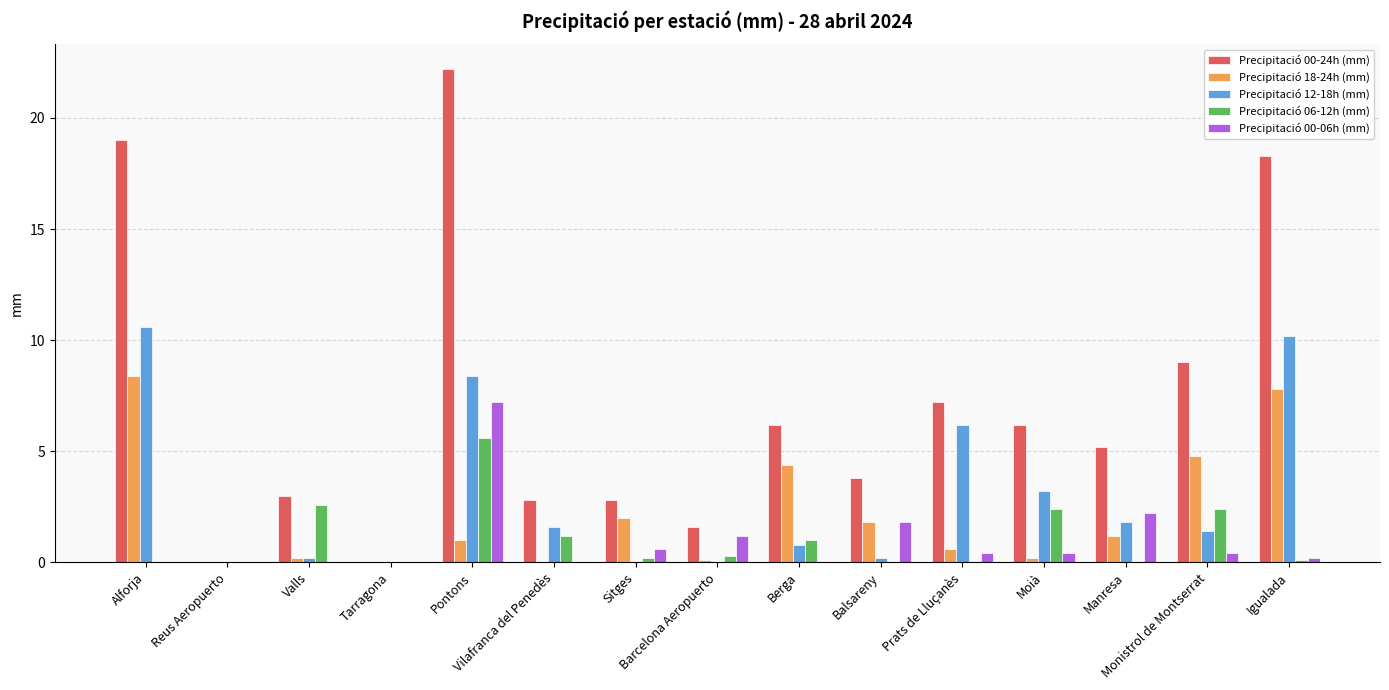

The Precipitació 18-24h (mm) series shows 1.1 at Balsareny. True or false?

False